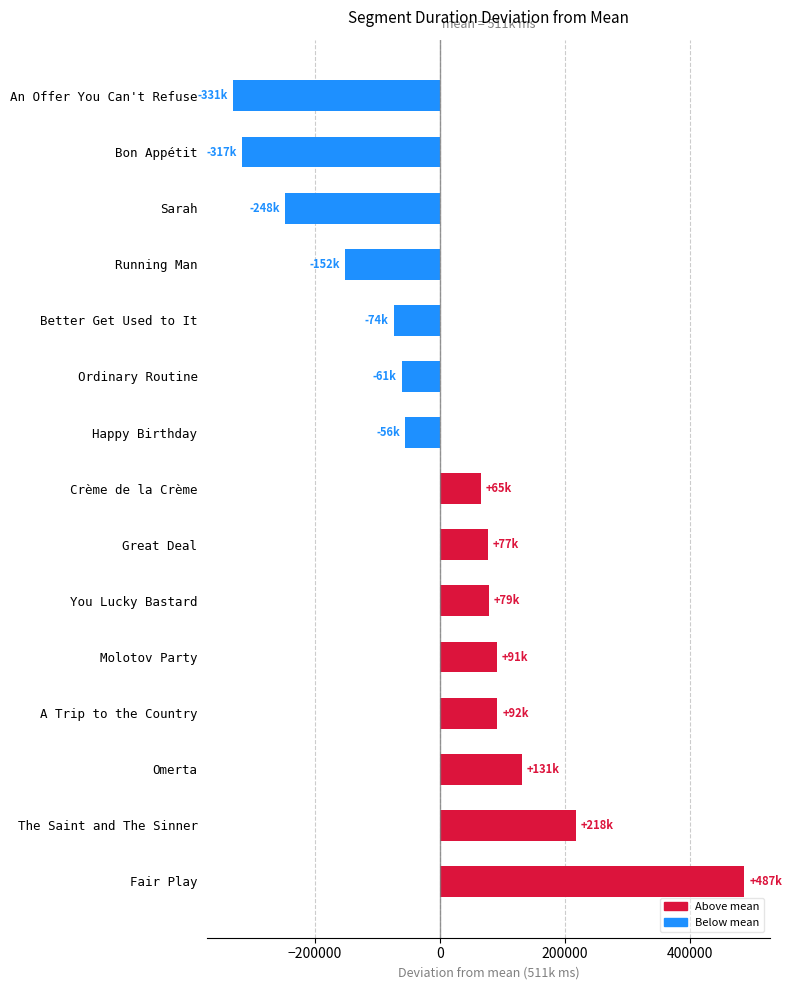

True or false: the data shows -55909.7 at Happy Birthday.

True